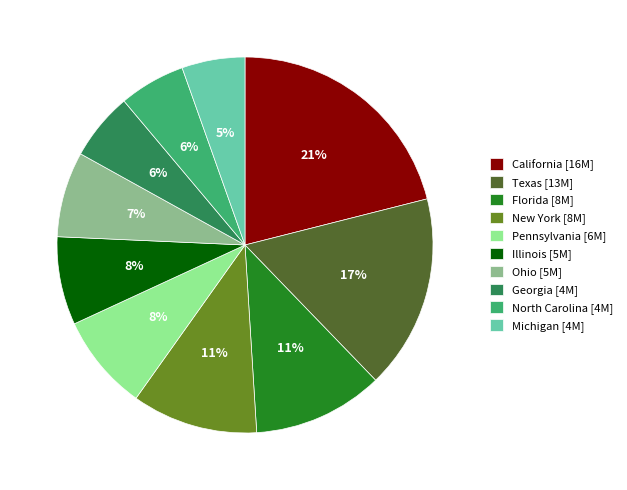

Count the number of slices in the pie.

10